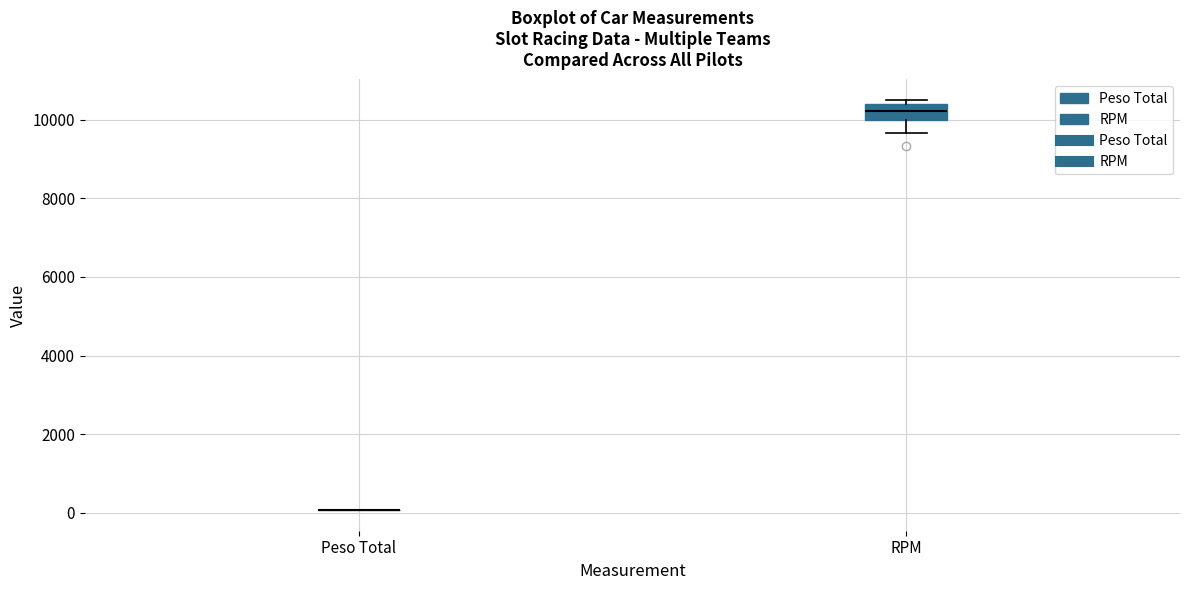

Reading left to right, read every box against the y-axis: the position of its median line, the range the box covers, and the ends of its whiskers. The values are not printed on the chart, so give them approximately, as read against the axis.

Peso Total: box collapsed to a line at 0, whiskers 0 to 0
RPM: median 10200, box 10000 to 10400, whiskers 9600 to 10600